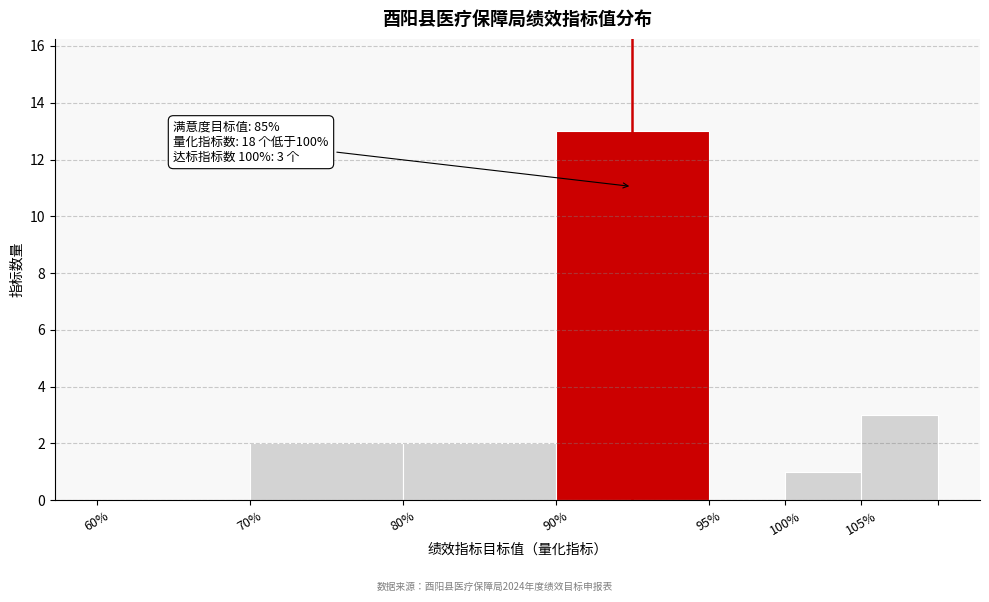

Reading left to right, what are all the values shown in this chart?

60%=0	70%=2	80%=2	90%=13	95%=0	100%=1	105%=3